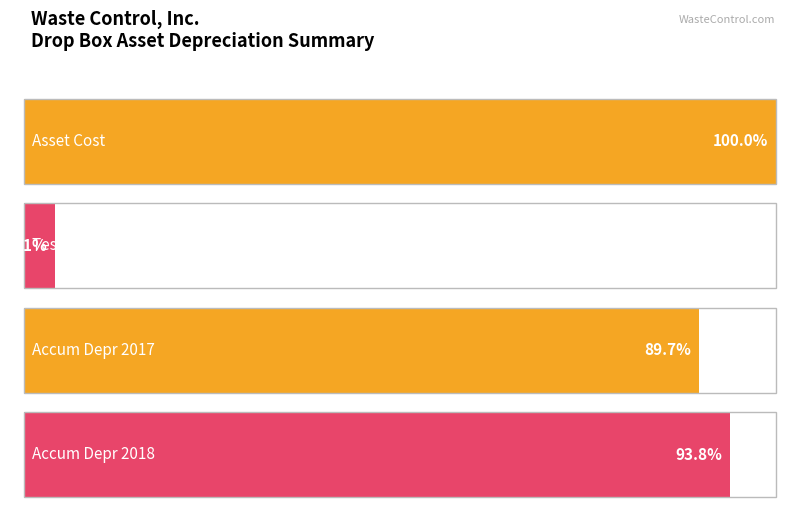

Which series has the largest total across all categories?

Asset Cost